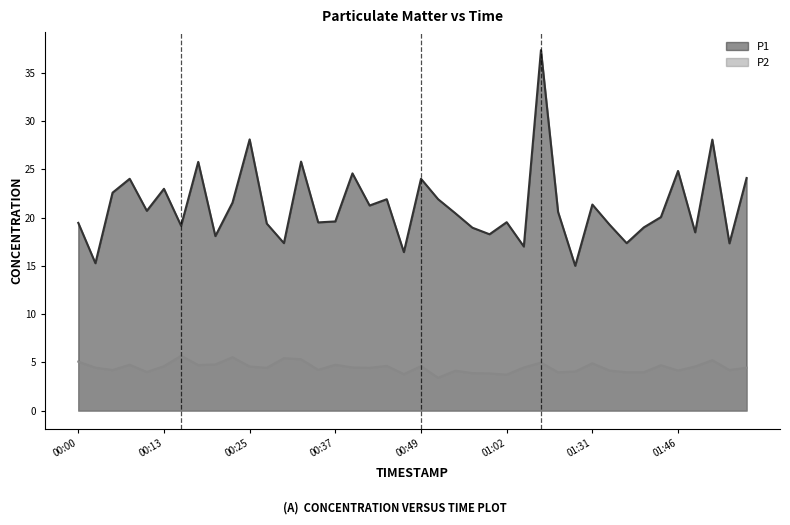

Is it true that P1 equals 15.0 at 01:52?

False